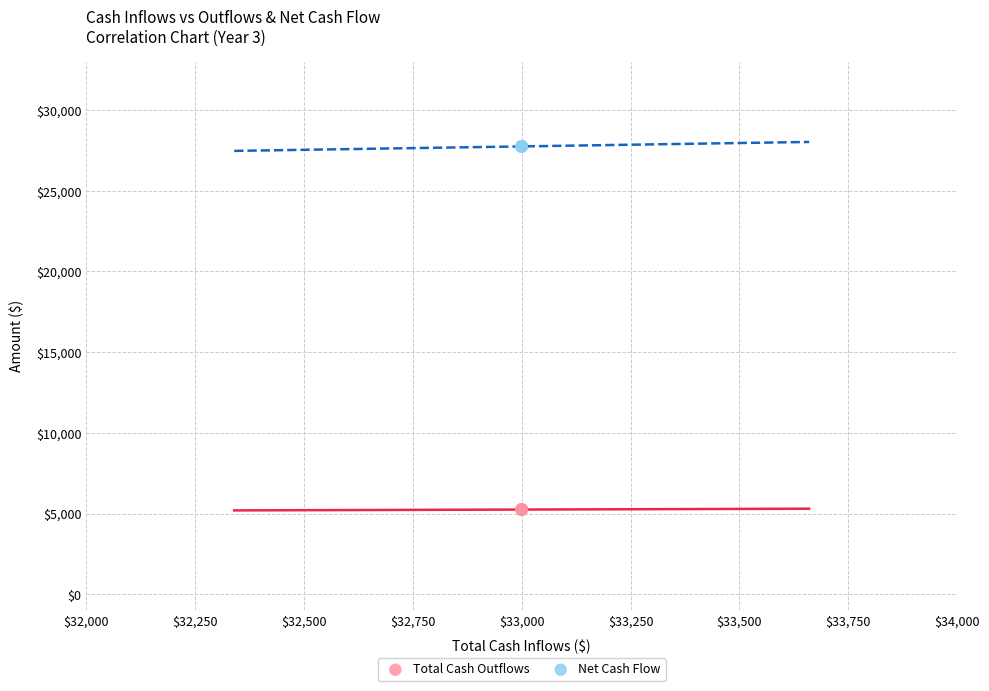

Which series contains the lowest Y value?

Total Cash Outflows